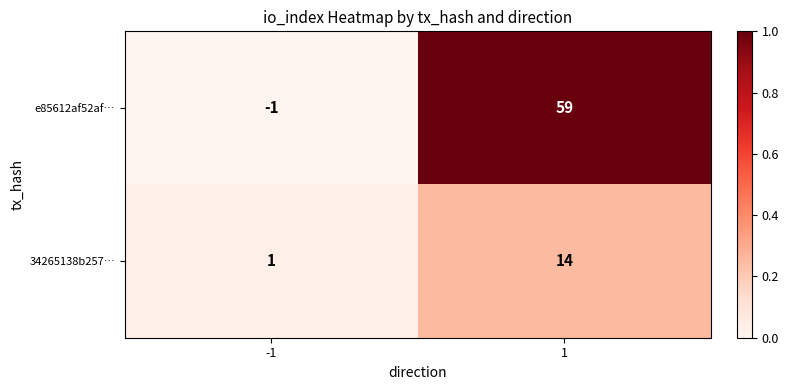

At -1, list the series in order from largest to smallest.

34265138b257…, e85612af52af…